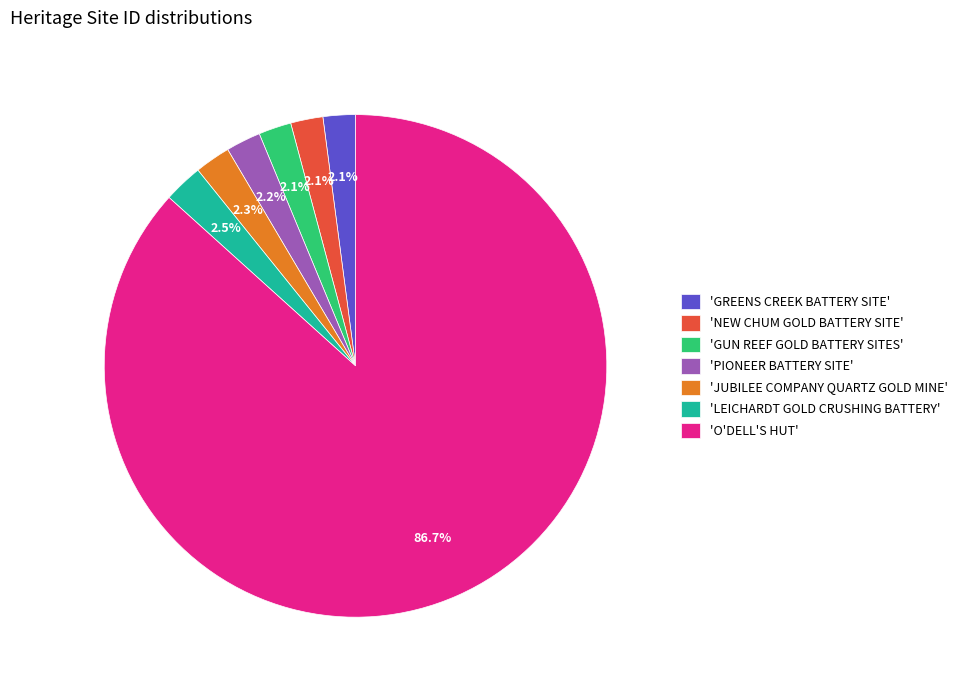

What is the total percentage of 'GREENS CREEK BATTERY SITE' and 'LEICHARDT GOLD CRUSHING BATTERY'?

4.6%